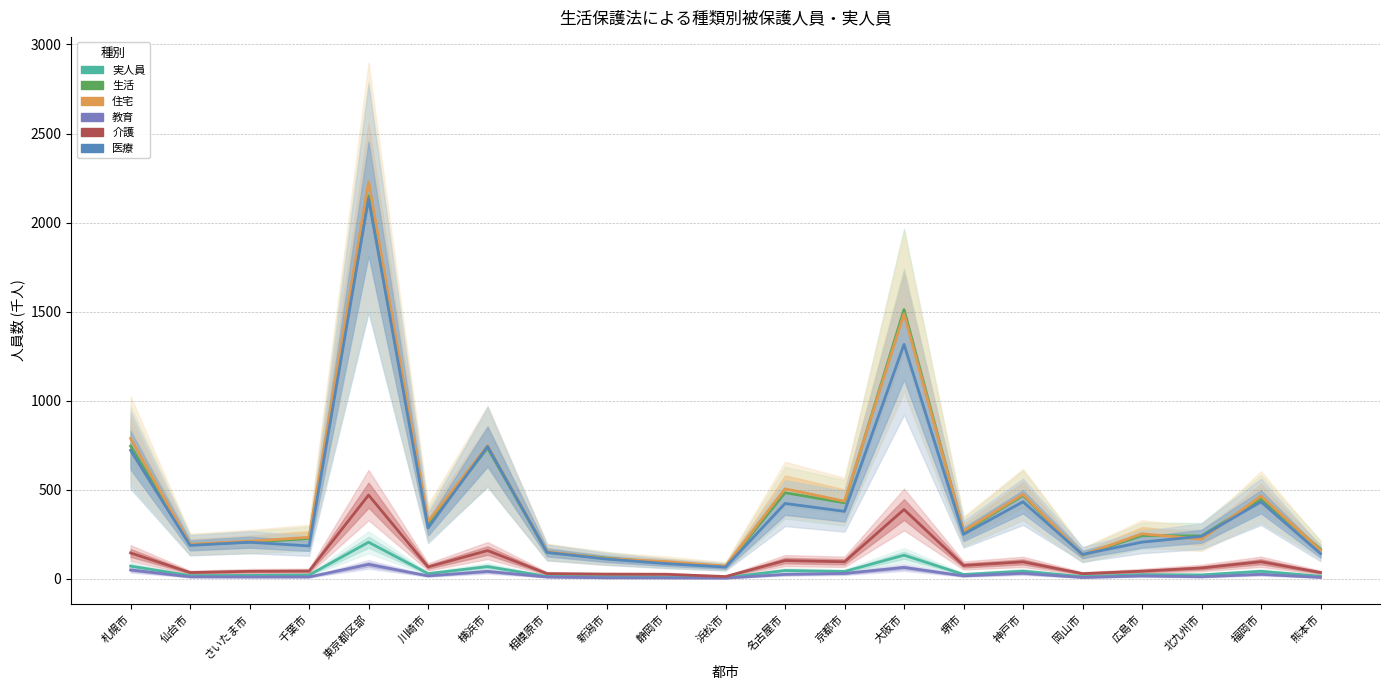

What is the smallest value displayed?

4.4